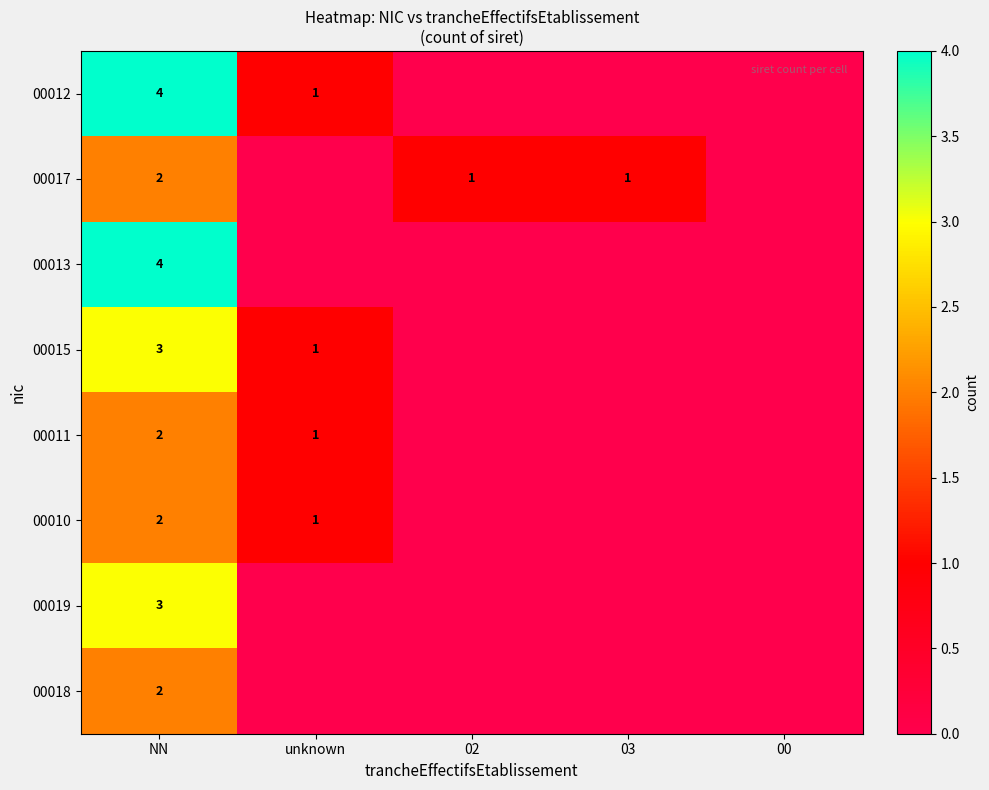

Is it true that 00018 equals 1 at NN?

False